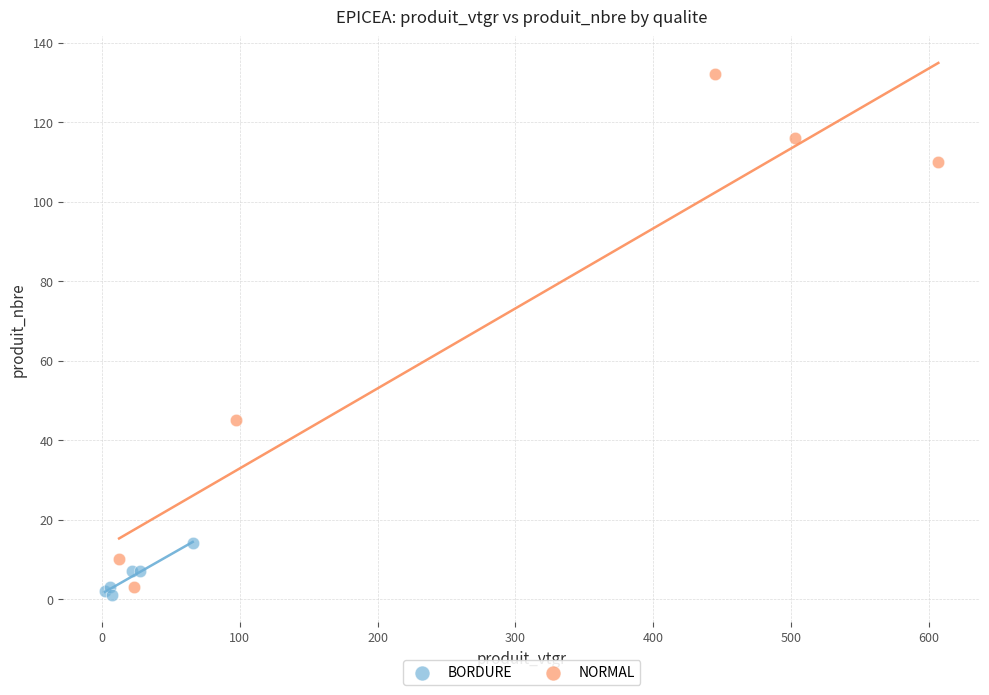

What are all the series names shown in the legend?

BORDURE, NORMAL